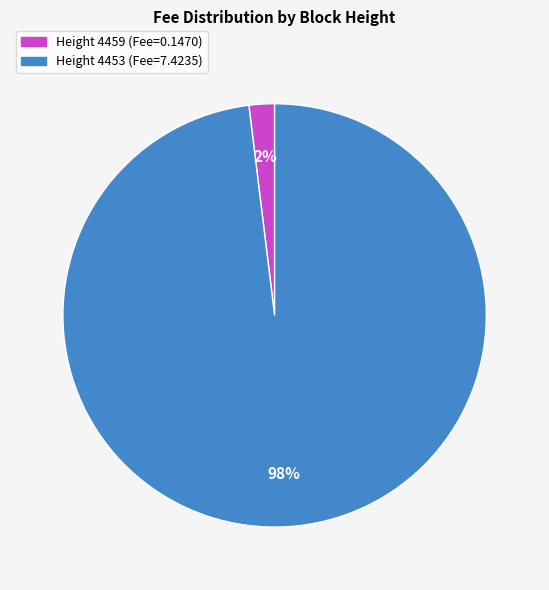

Count the number of slices in the pie.

2